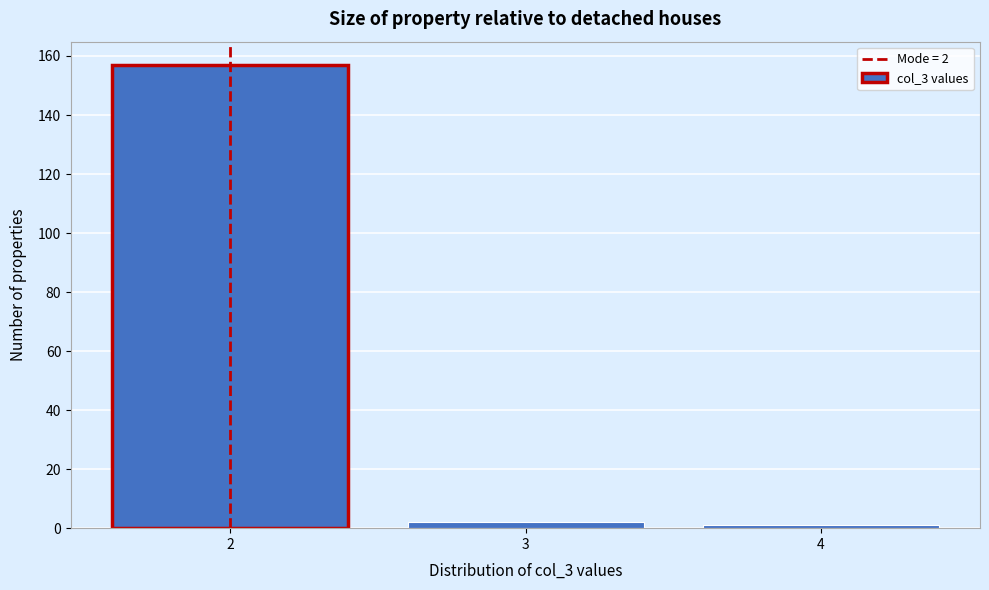

Reading left to right, transcribe all the data shown in this chart.

157	2	1